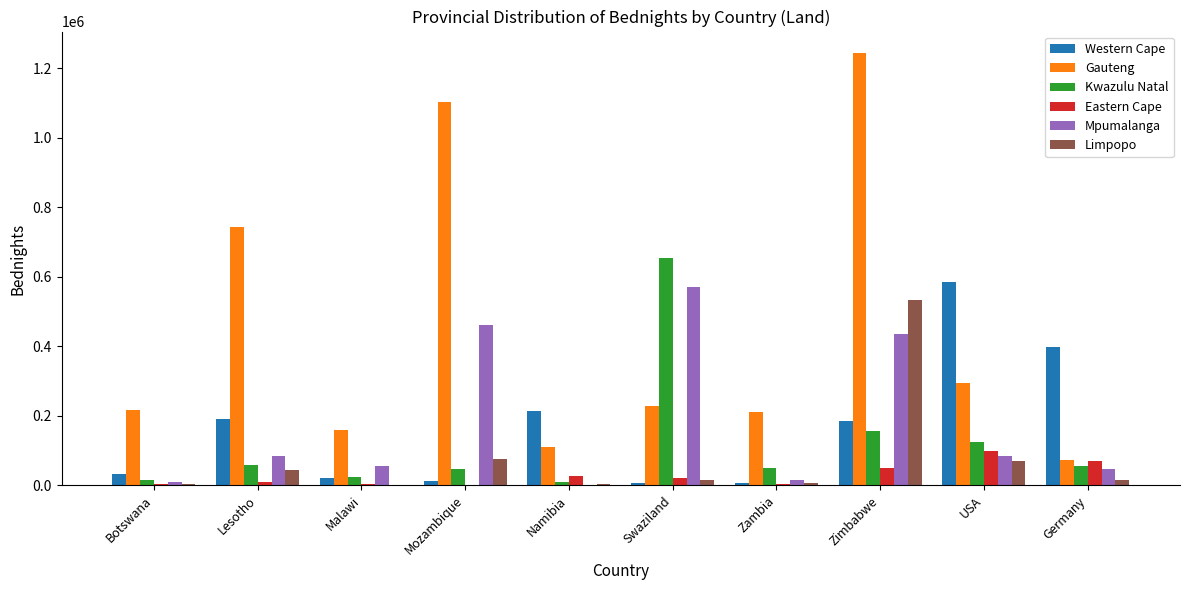

Which category has the highest value in the Limpopo series?

Zimbabwe